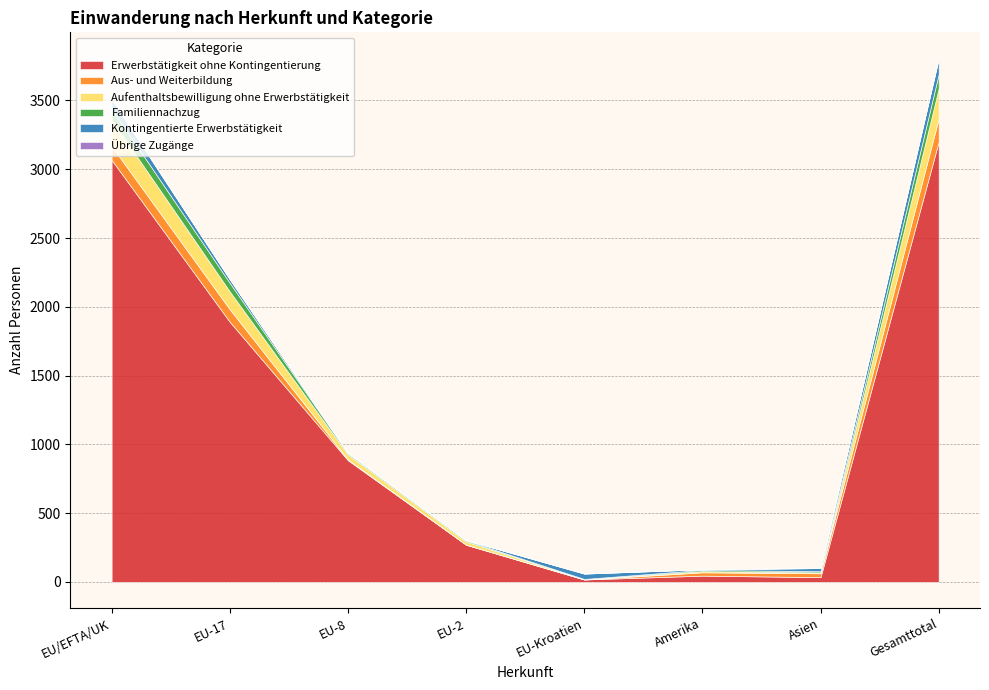

What is the greatest value displayed?

3200